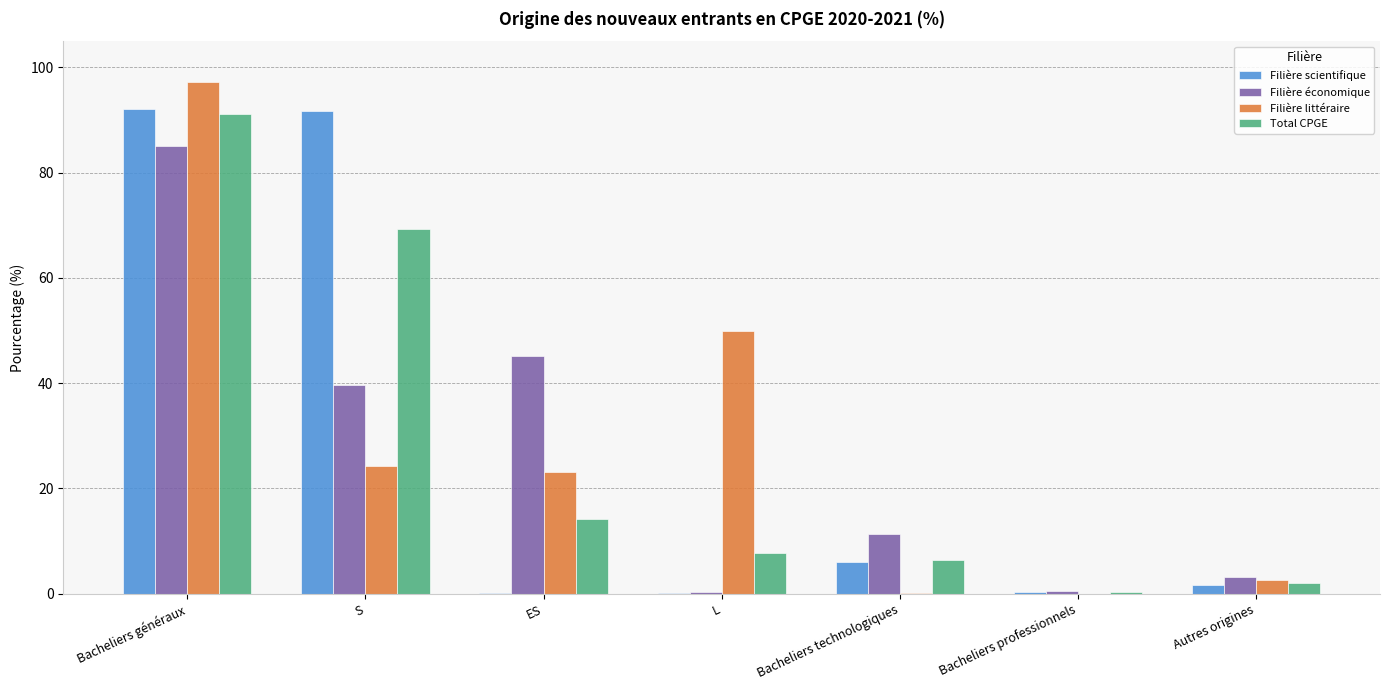

The Total CPGE series shows 14.2 at ES. True or false?

True